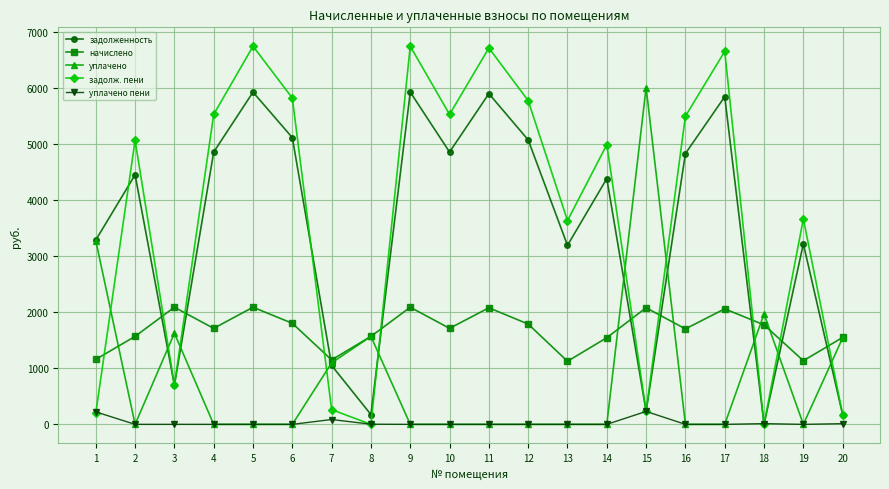

True or false: задолженность has a value of 4451.4 at 2.

True